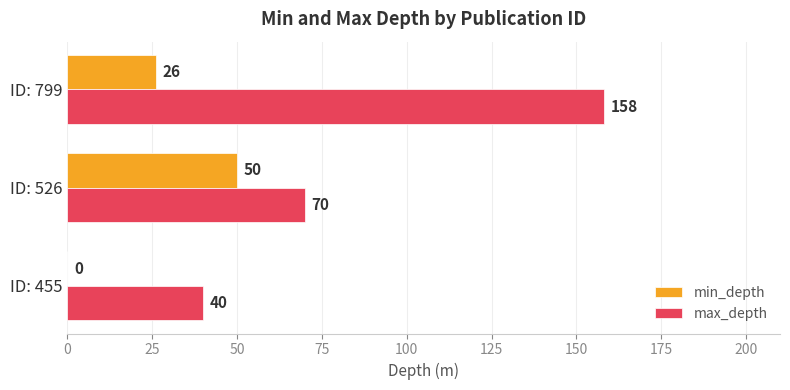

At which category is the sum across all series the highest?

ID: 799